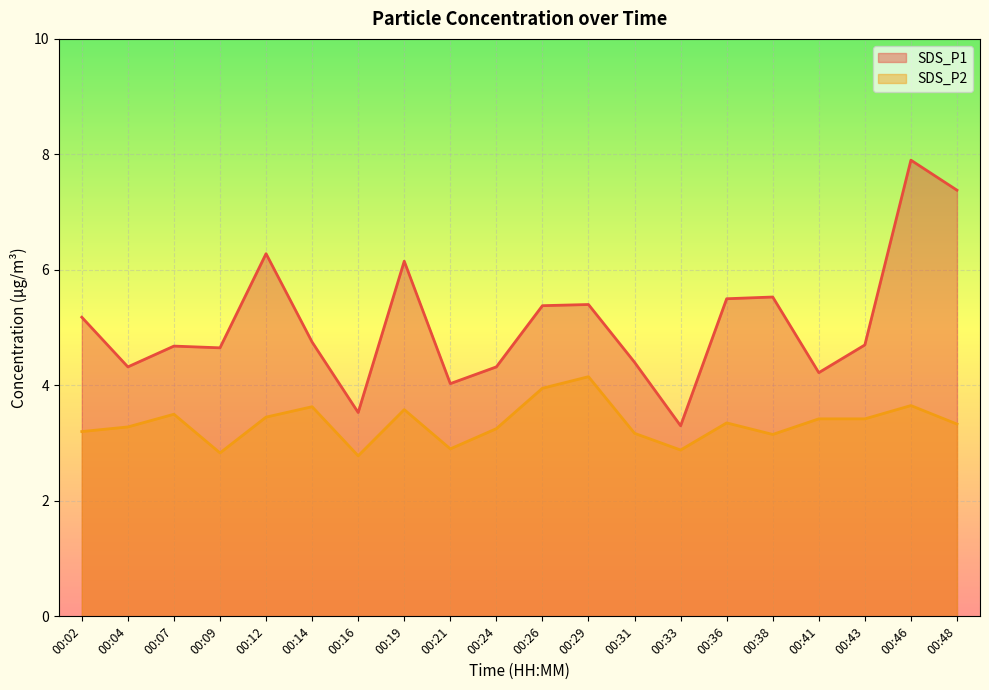

Which has a higher value, 00:48 or 00:14?

00:48